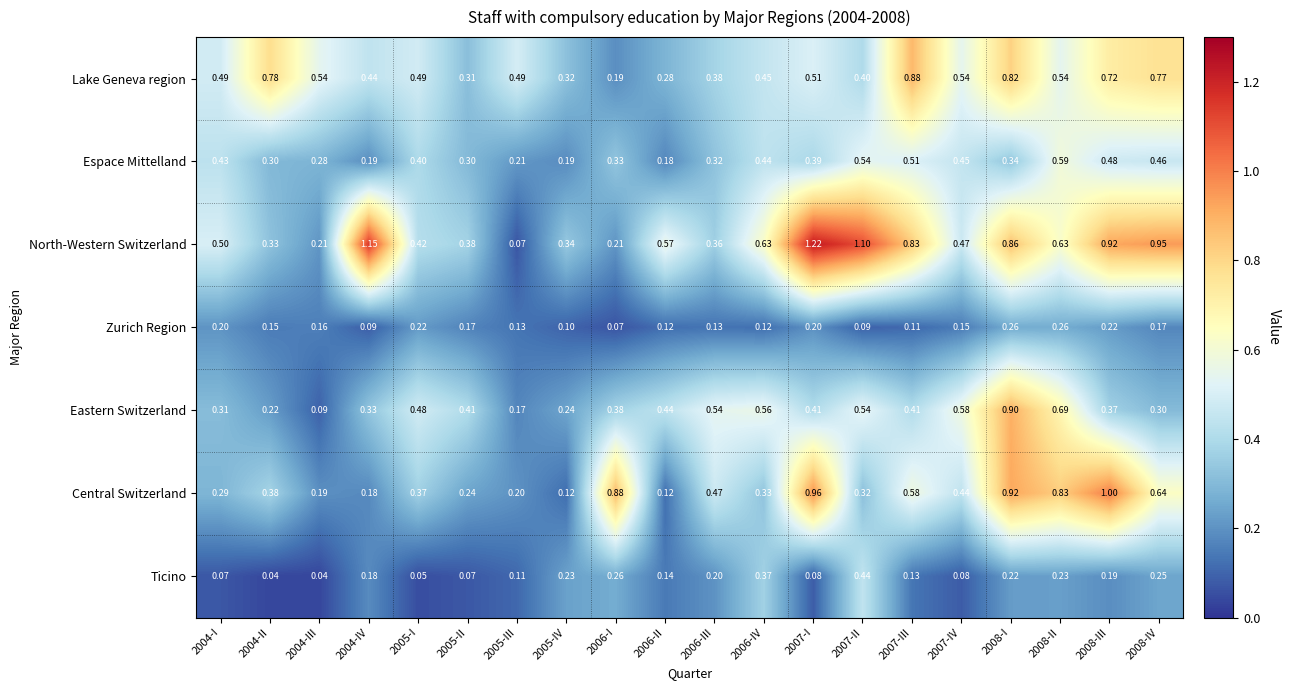

Count the number of categories in the chart.

20